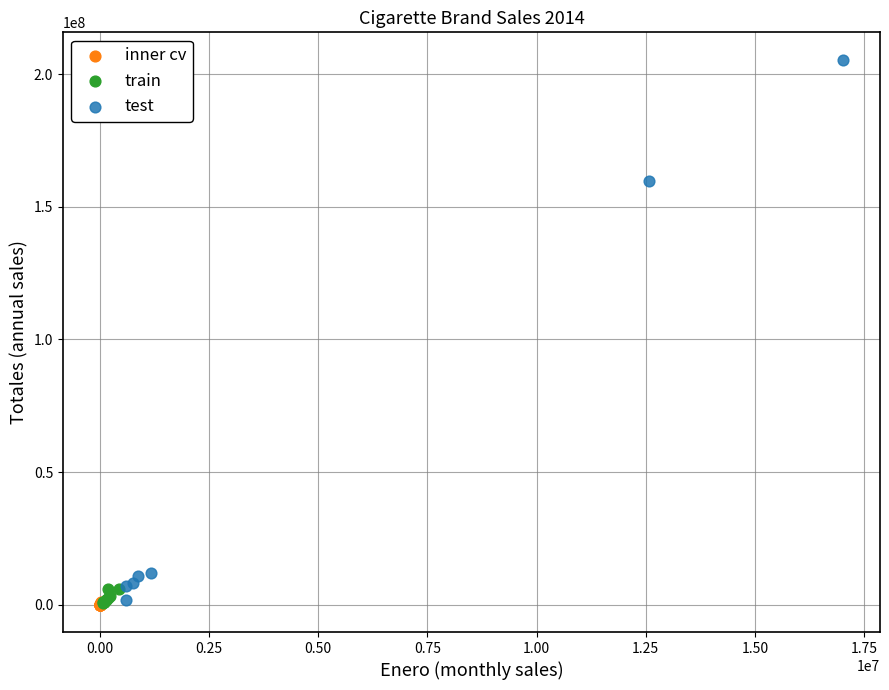

Which series has the widest spread of Y values?

test